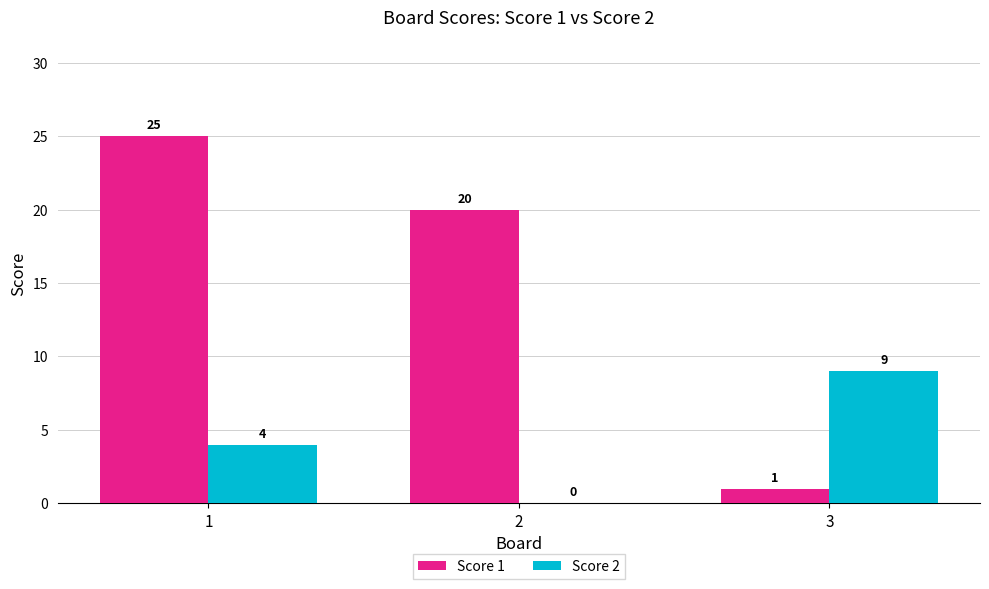

How many groups of bars are there?

3